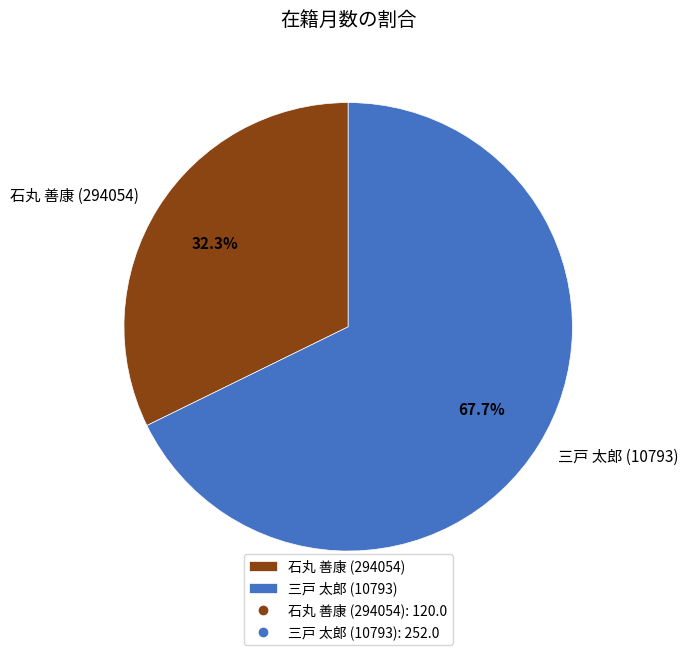

To the nearest percent, what is the difference between the 石丸 善康 (294054) and 三戸 太郎 (10793) slice percentages?

35%